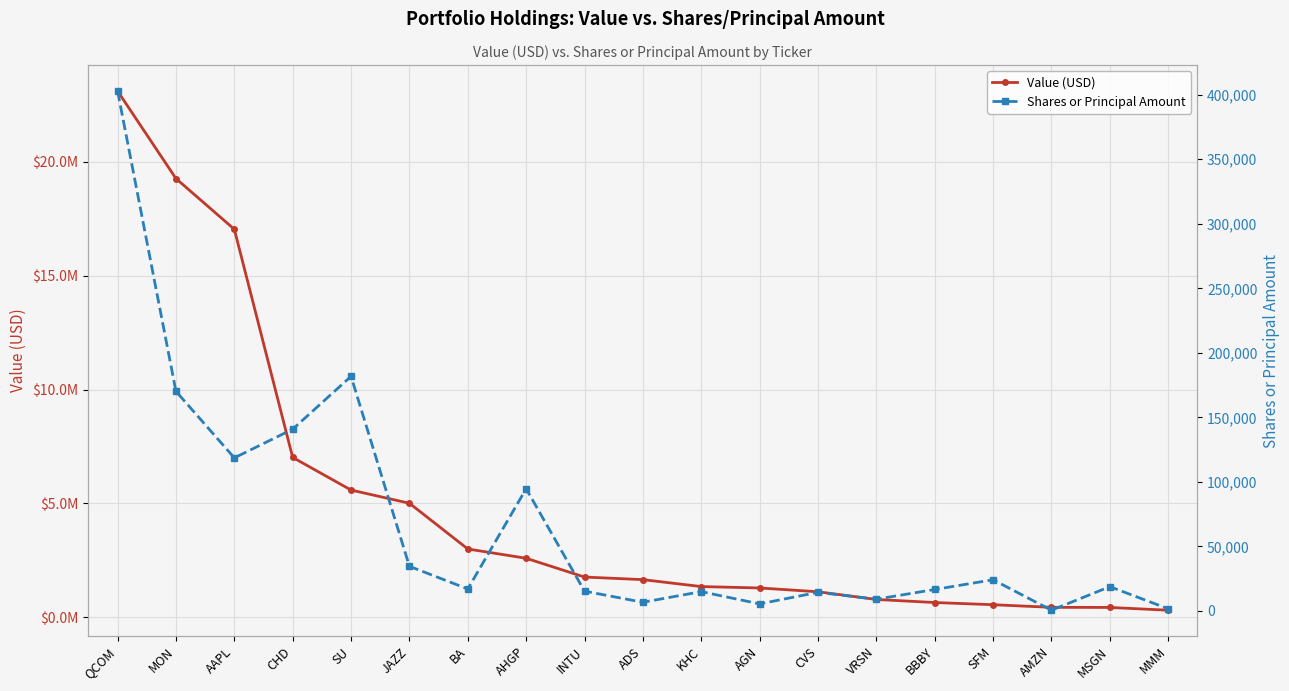

How many lines are shown in the chart?

2